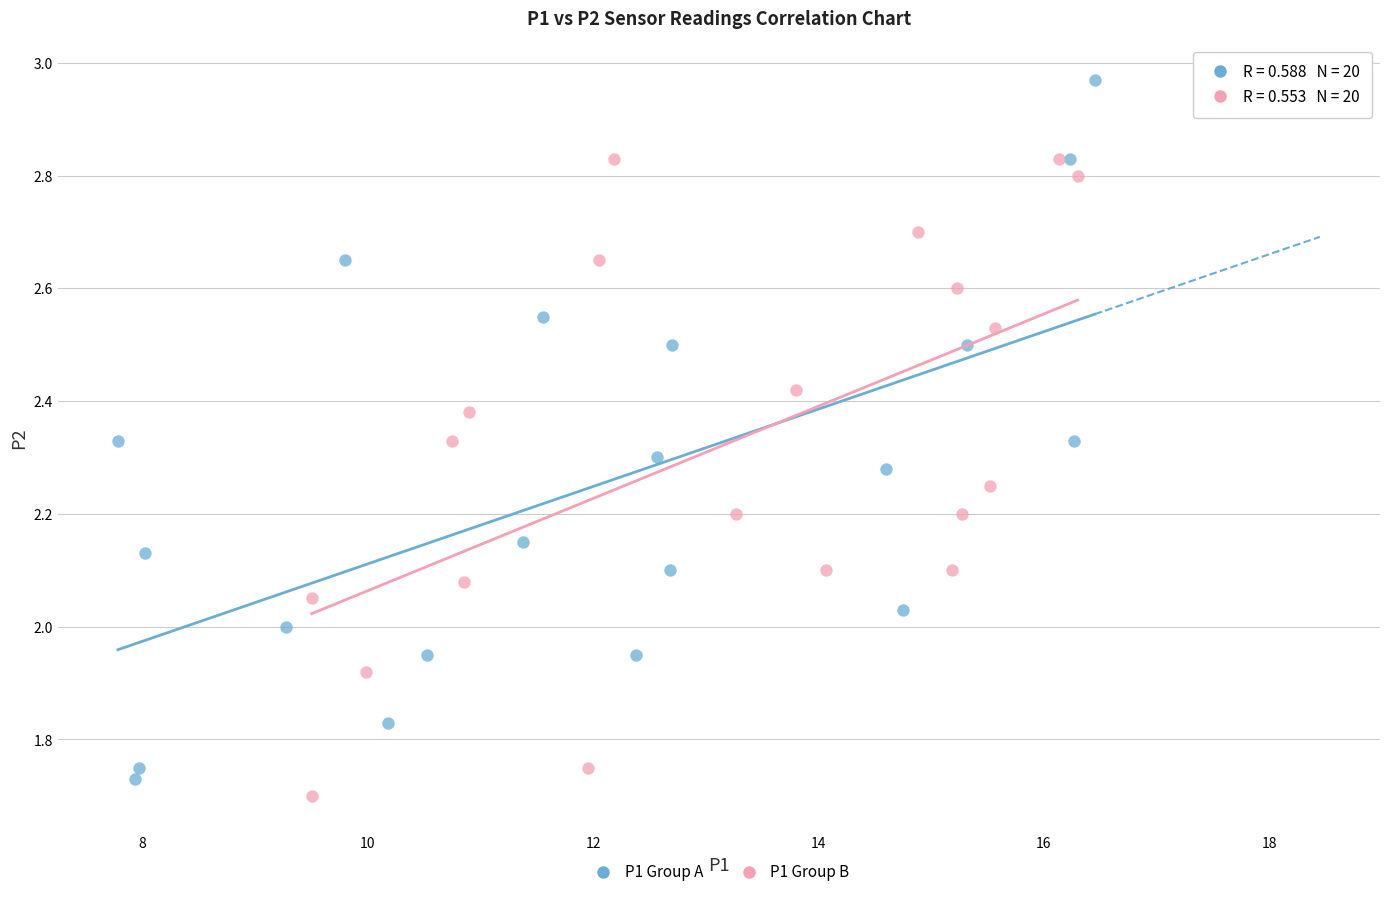

Which series has the widest spread of Y values?

P1 Group A